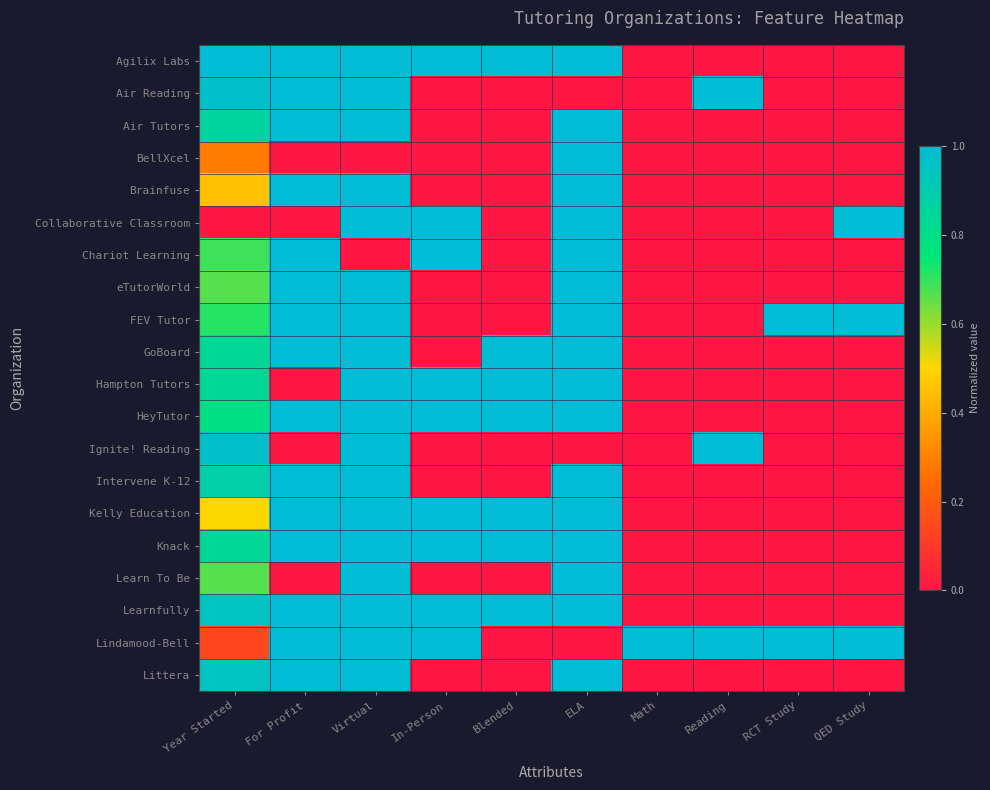

At In-Person, list the series in order from smallest to largest.

Air Reading, Air Tutors, BellXcel, Brainfuse, eTutorWorld, FEV Tutor, GoBoard, Ignite! Reading, Intervene K-12, Learn To Be, Littera, Agilix Labs, Collaborative Classroom, Chariot Learning, Hampton Tutors, HeyTutor, Kelly Education, Knack, Learnfully, Lindamood-Bell